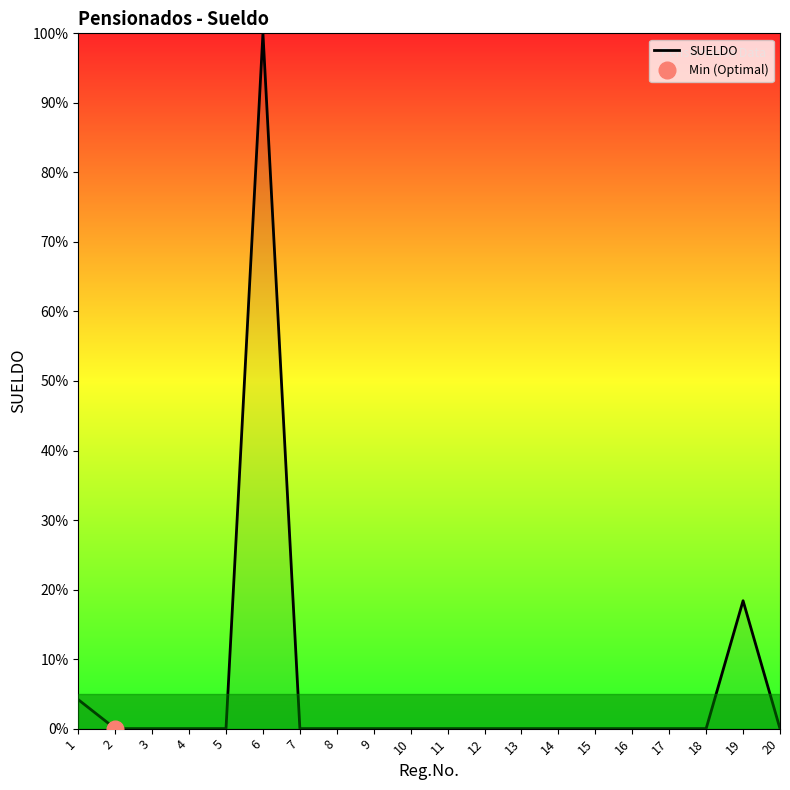

True or false: the data shows 100.0 at 6.

True